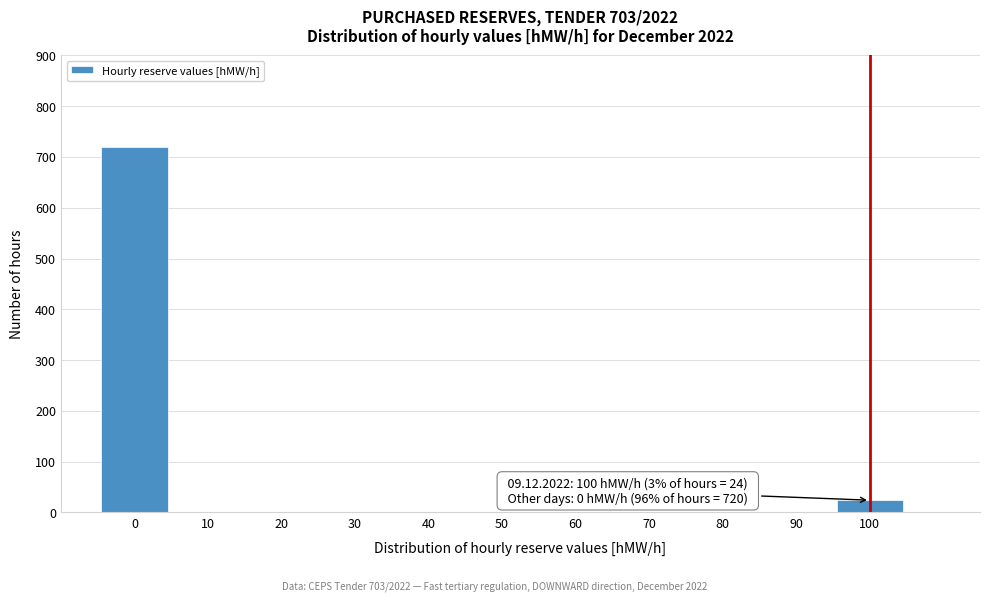

Over which range of the x-axis is the bar tallest?

-5 to 5